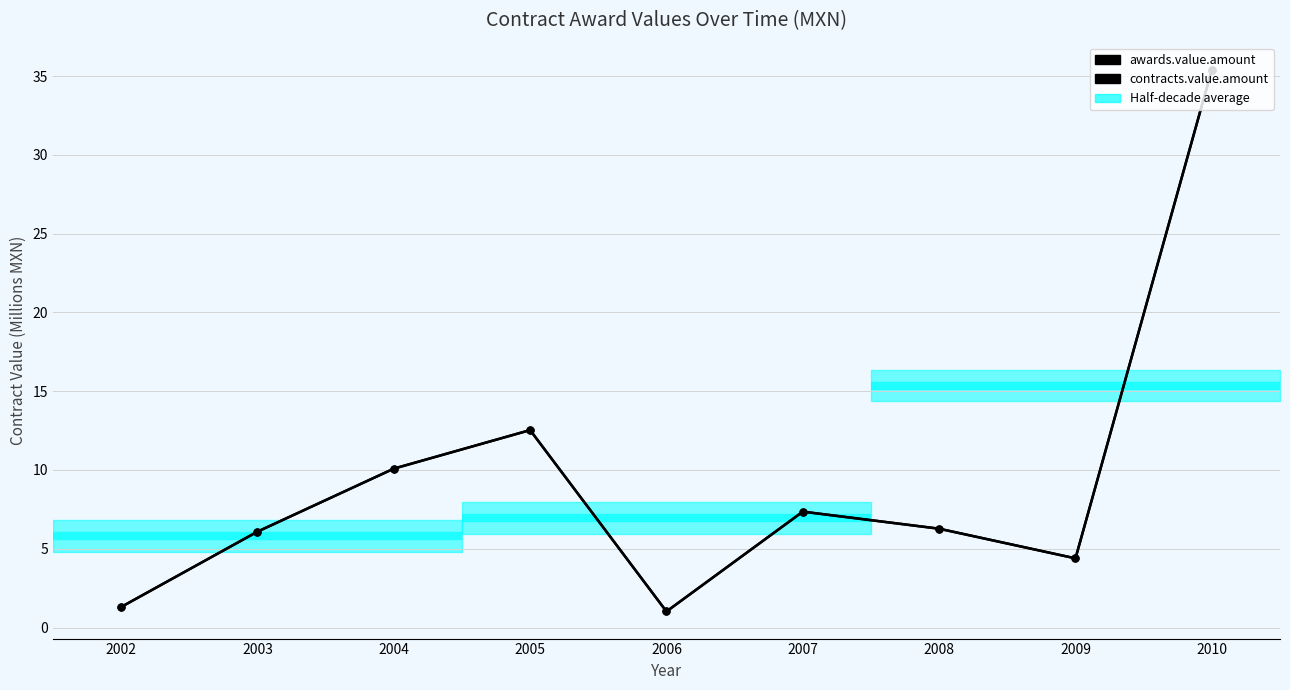

How many lines are shown in the chart?

2